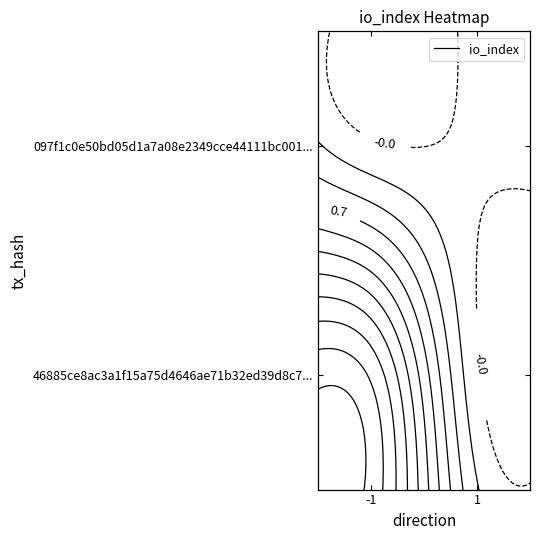

Reading left to right, what are all the values shown in this chart?

46885ce8ac3a1f15a75d4646ae71b32ed39d8c7: direction_-1=2	direction_1=0
097f1c0e50bd05d1a7a08e2349cce44111bc001: direction_-1=0	direction_1=0